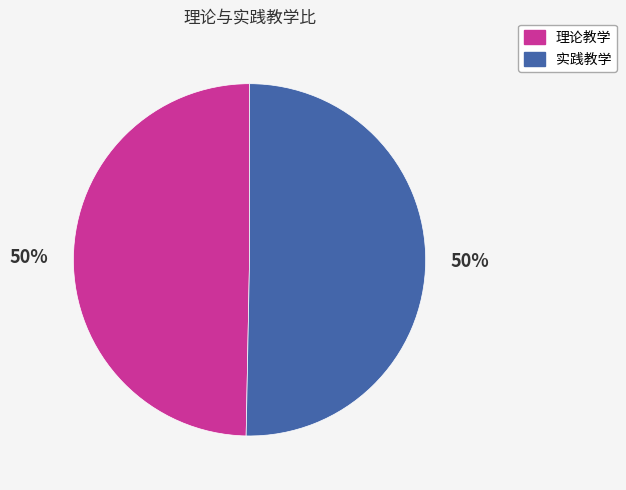

How many slices are in this pie chart?

2